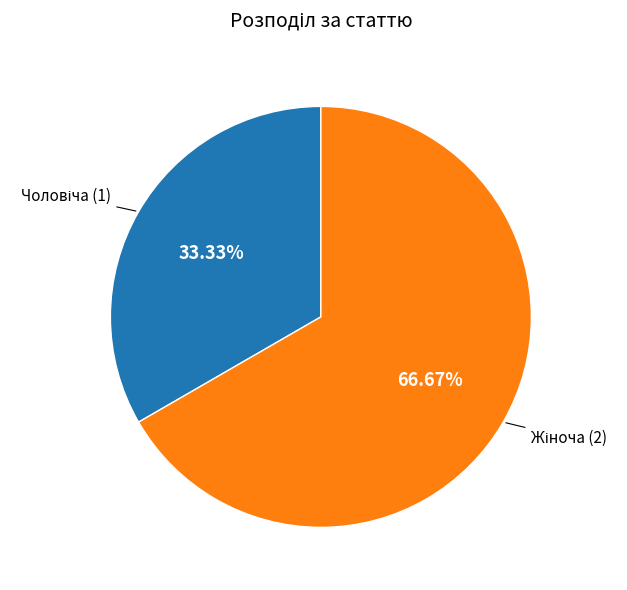

Is there a majority slice in this chart?

Yes